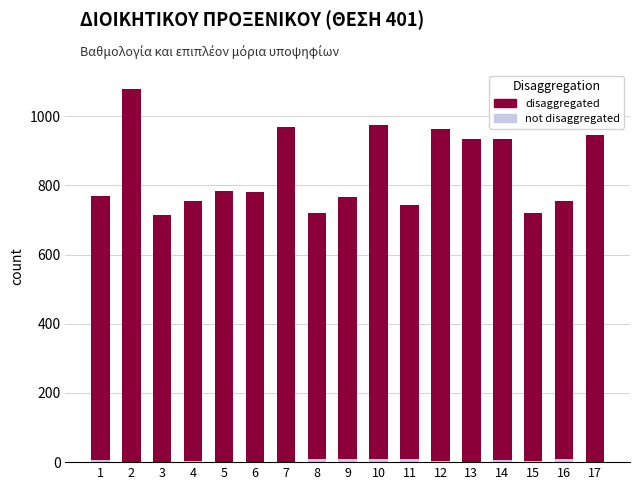

Which category has the lowest value in the disaggregated series?

8